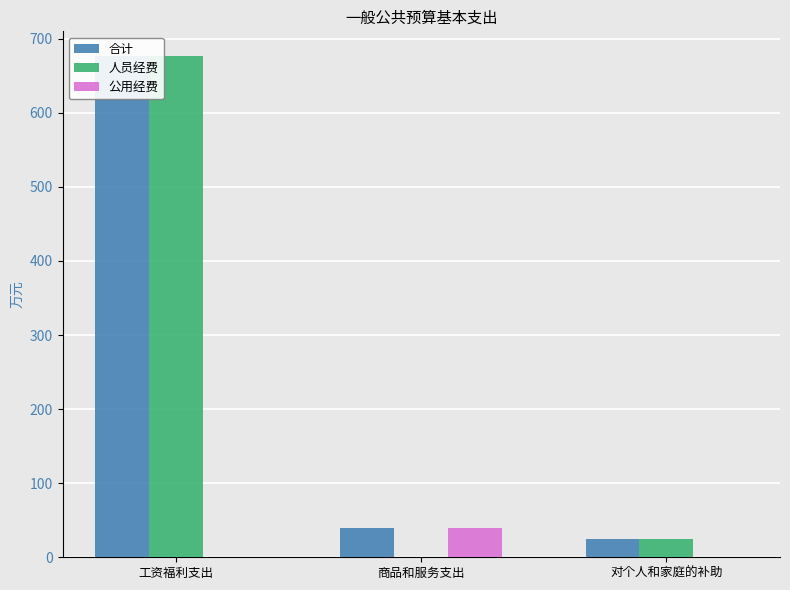

The value of 合计 at 对个人和家庭的补助 is 25.3. True or false?

True